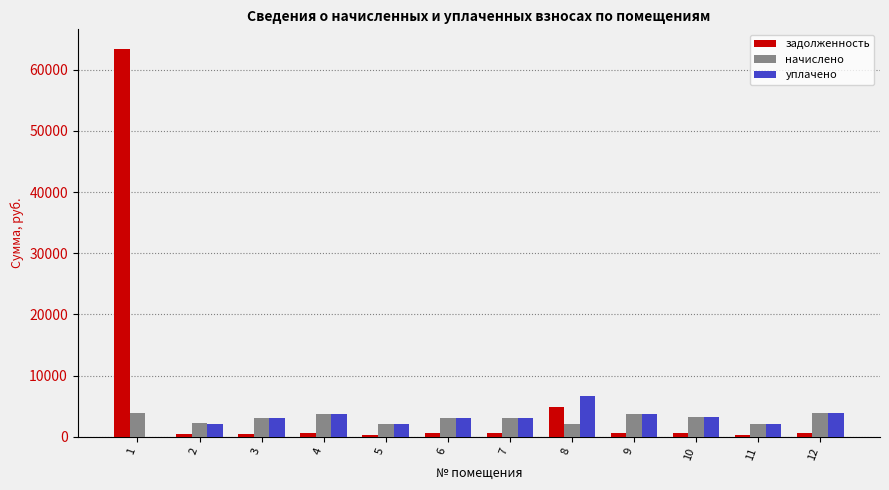

Which series has the largest total across all categories?

задолженность